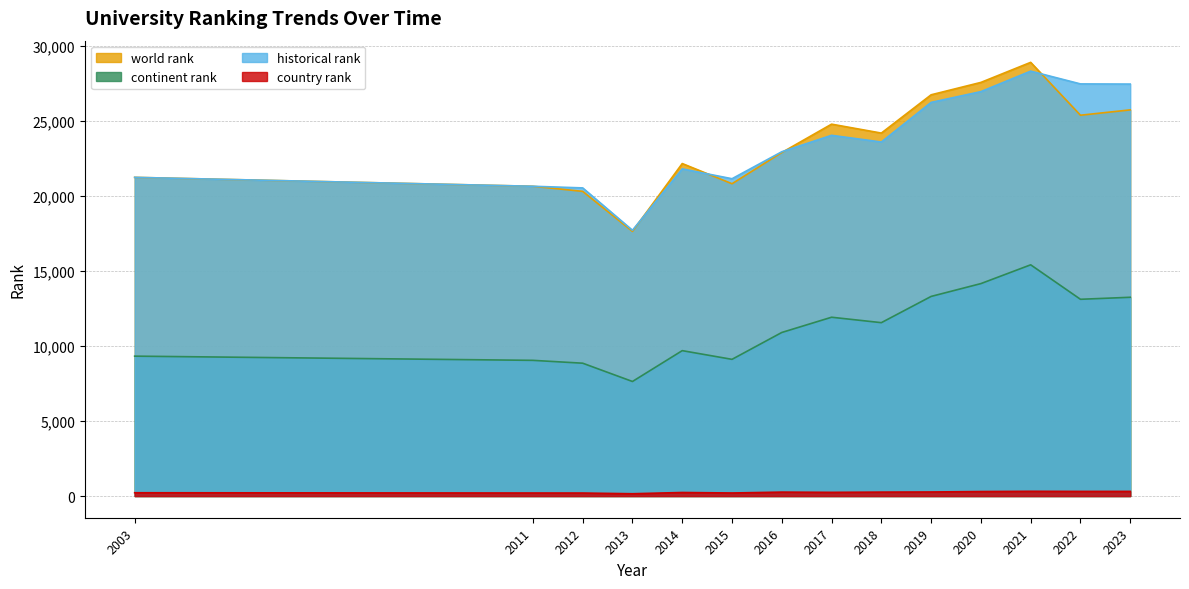

True or false: historical rank and continent rank intersect in this chart.

False